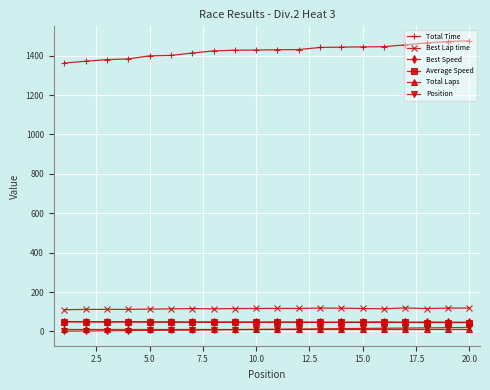

At how many categories does at least one series exceed 500?

20